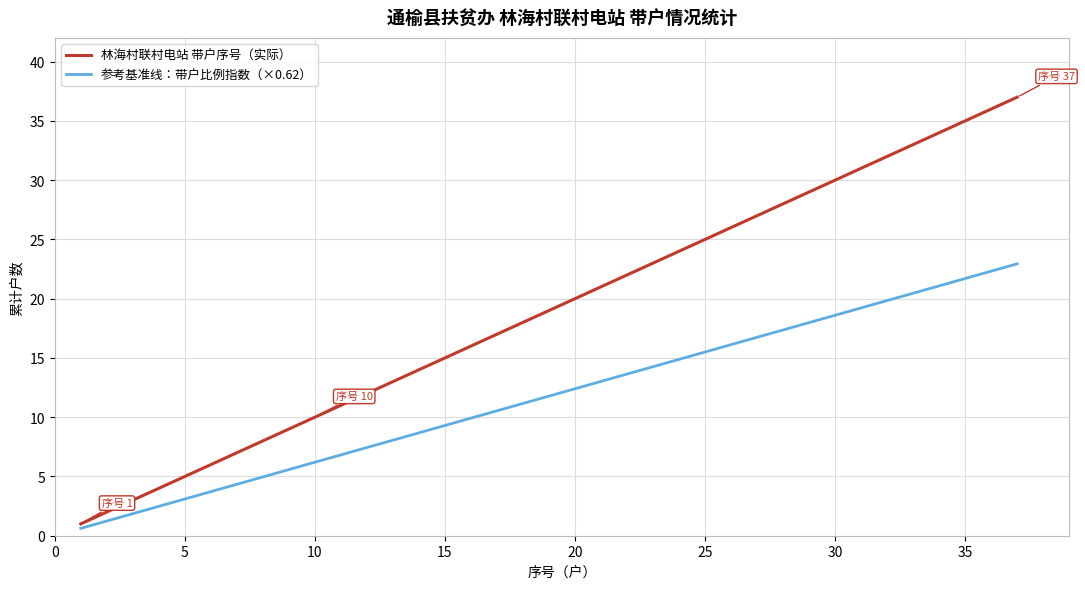

Is this an area chart (filled region under the line)?

No